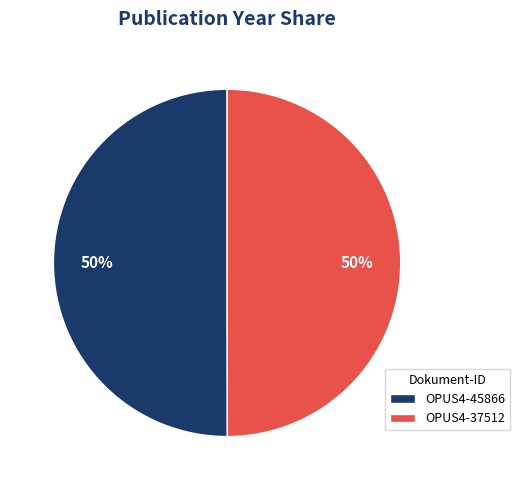

Is it true that OPUS4-45866 is 37% of the pie?

False